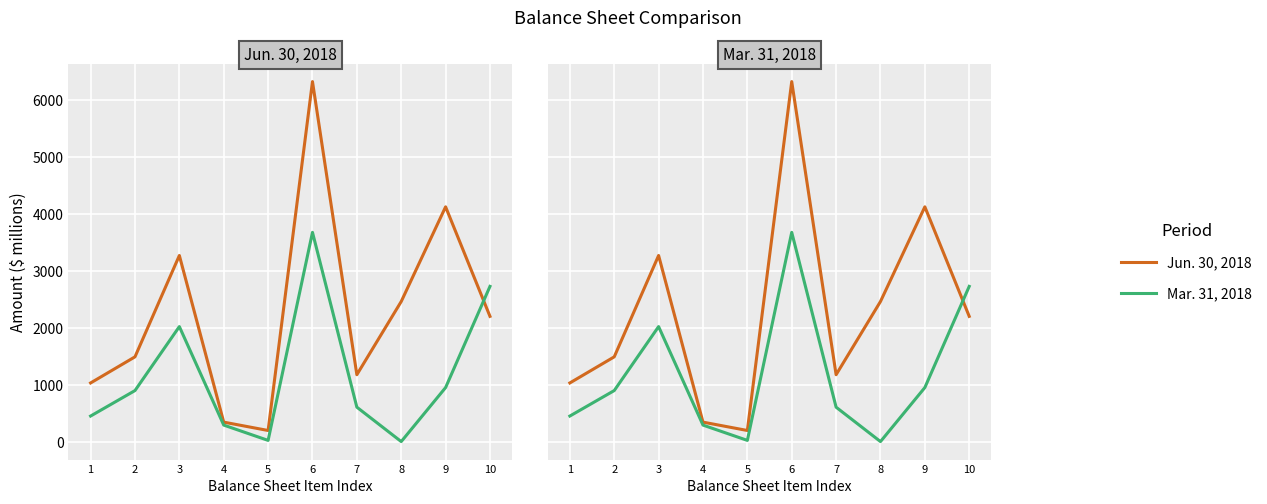

Between 2 and 8, which series saw the biggest shift?

Jun. 30, 2018